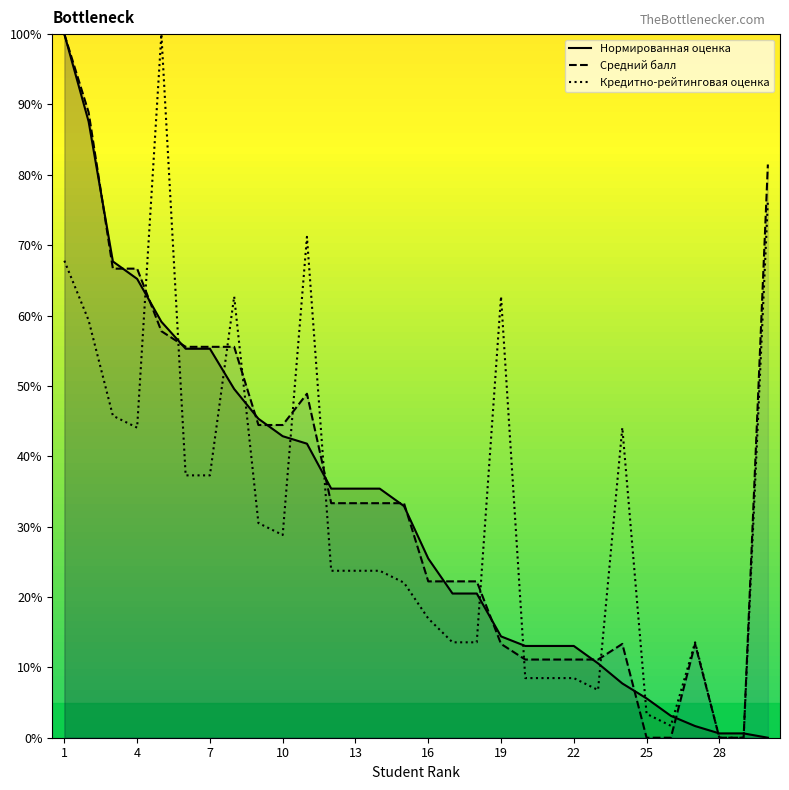

Which category has the lowest value across all series?

29